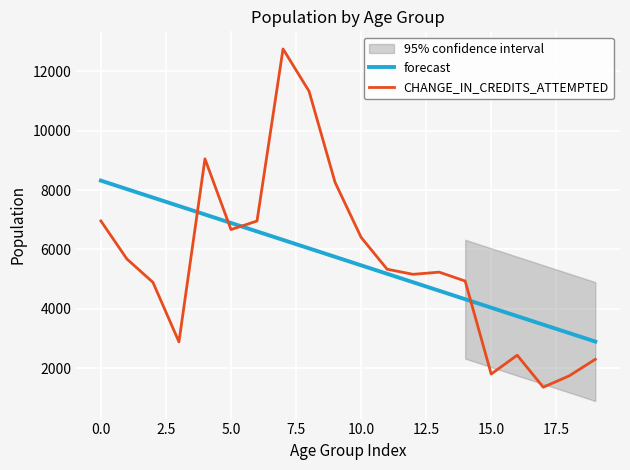

True or false: forecast and CHANGE_IN_CREDITS_ATTEMPTED intersect in this chart.

True